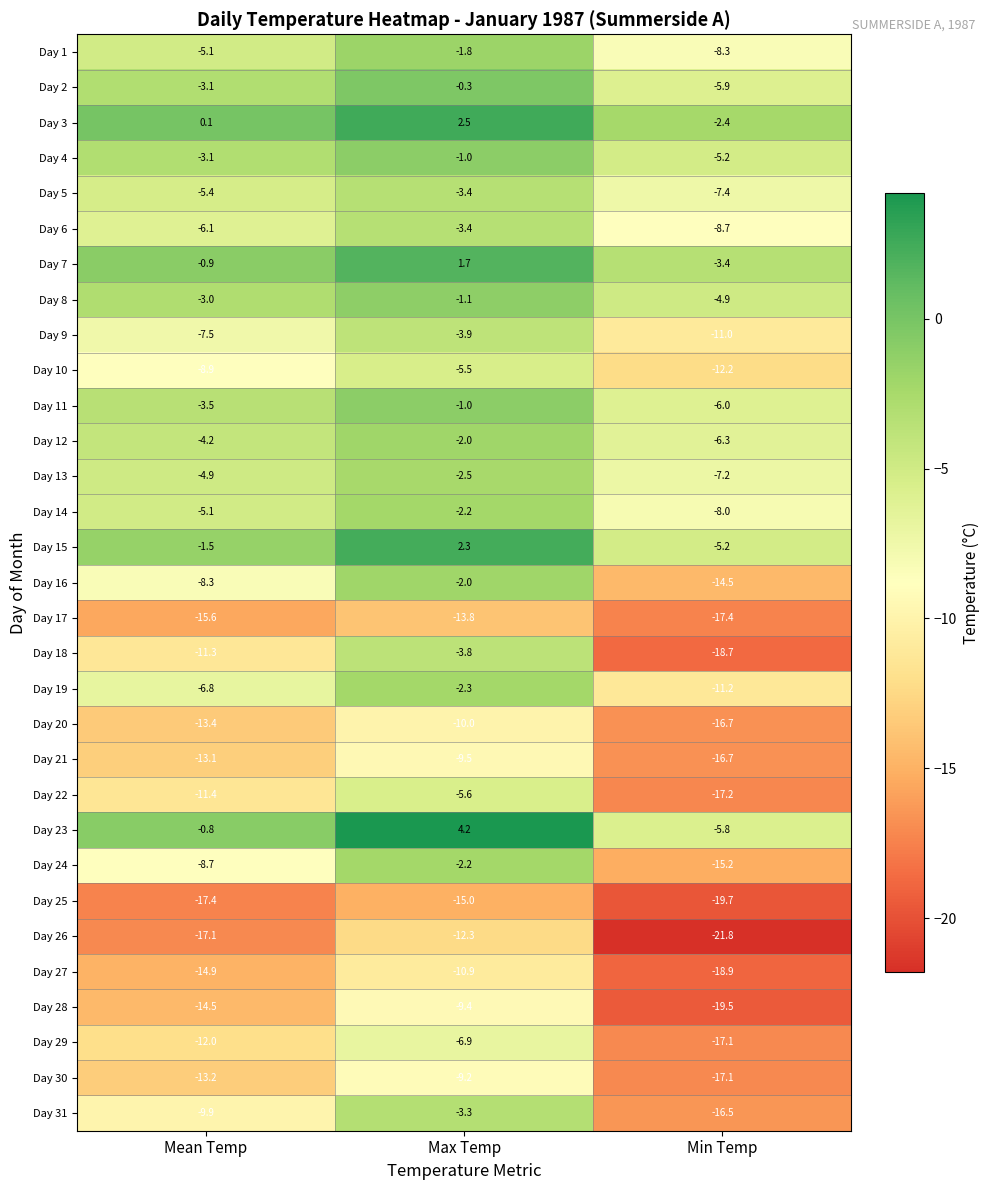

Which series has the largest range (max minus min)?

Day 18